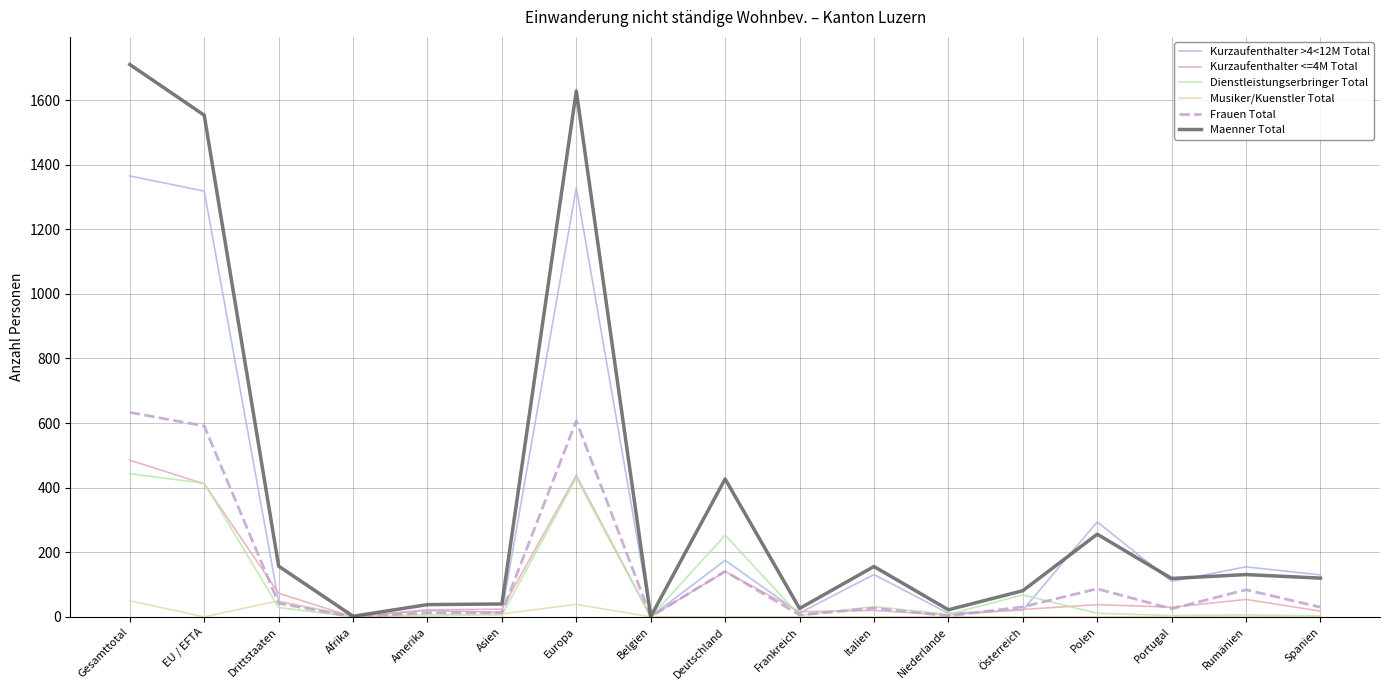

At which category is the sum across all series the highest?

Gesamttotal